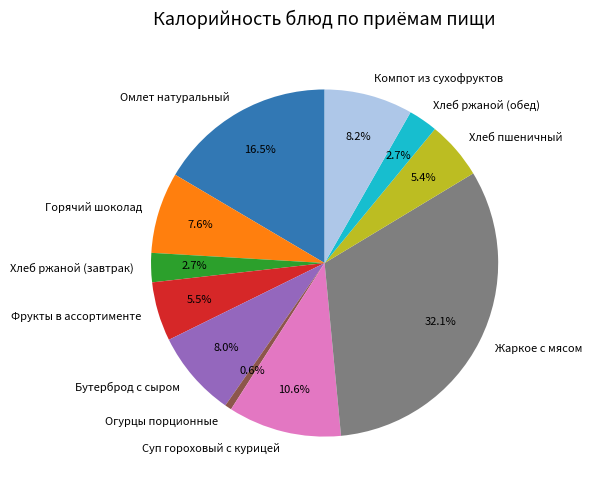

Approximately how many times larger is the value at Жаркое с мясом compared to Огурцы порционные?

51.0